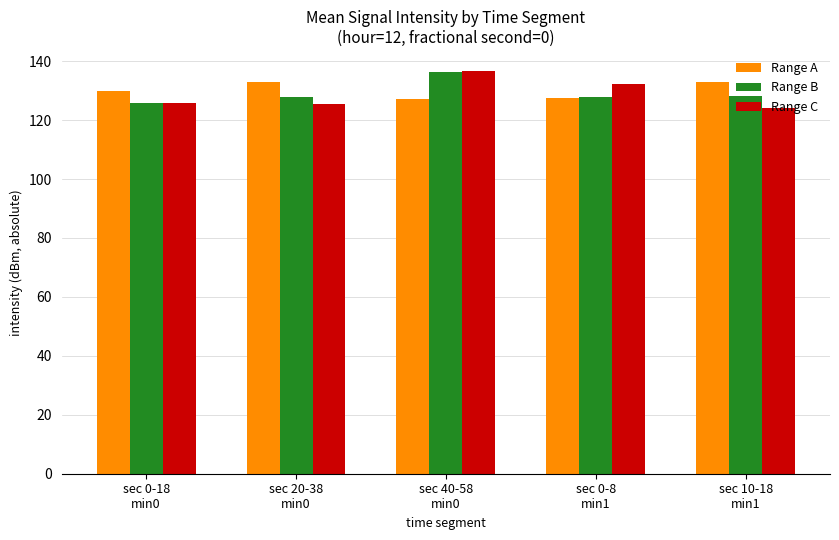

Are the bars grouped side by side (vs. stacked)?

Yes